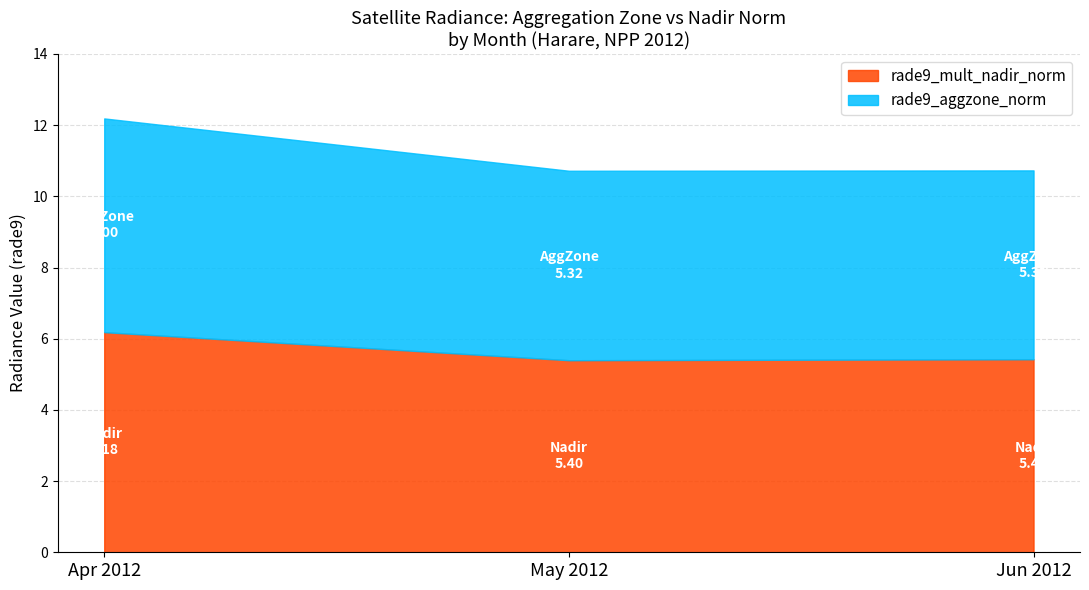

What is the highest value of the rade9_mult_nadir_norm series?

6.2